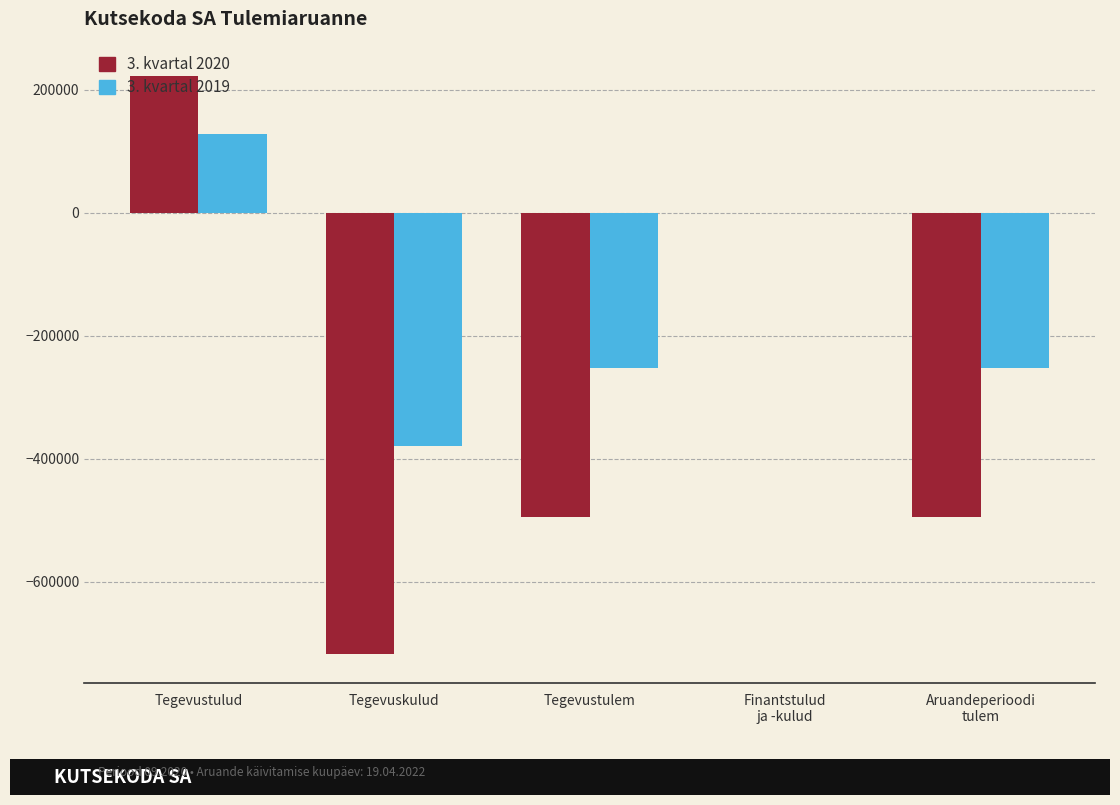

Count the number of data series in this chart.

2